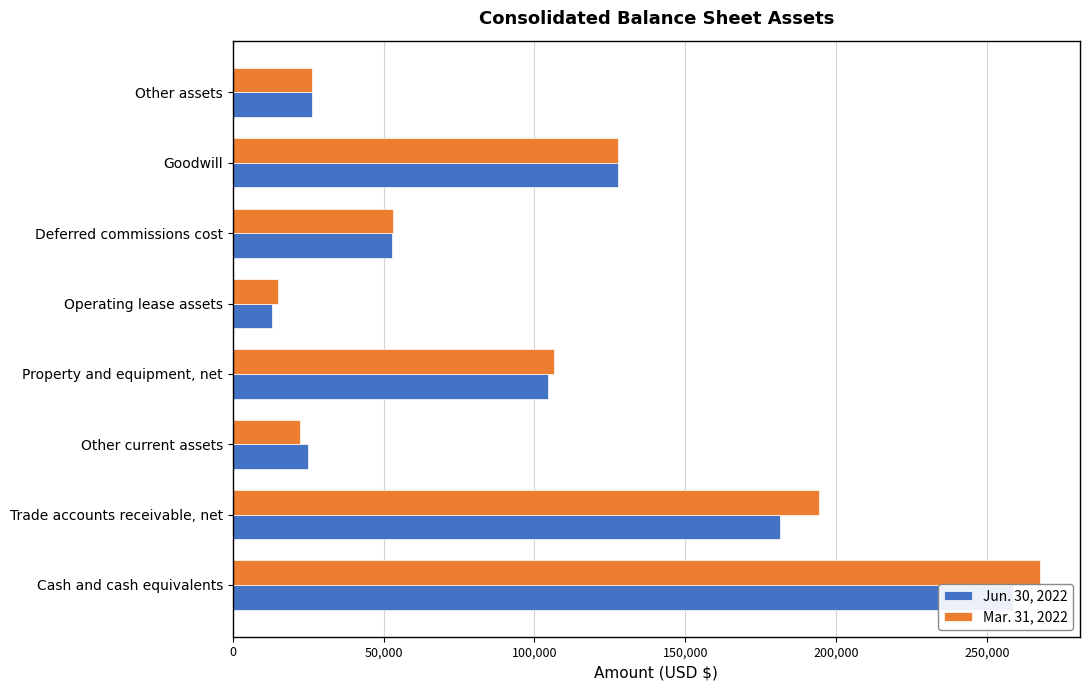

How many data points in Mar. 31, 2022 are less than 106513?

4